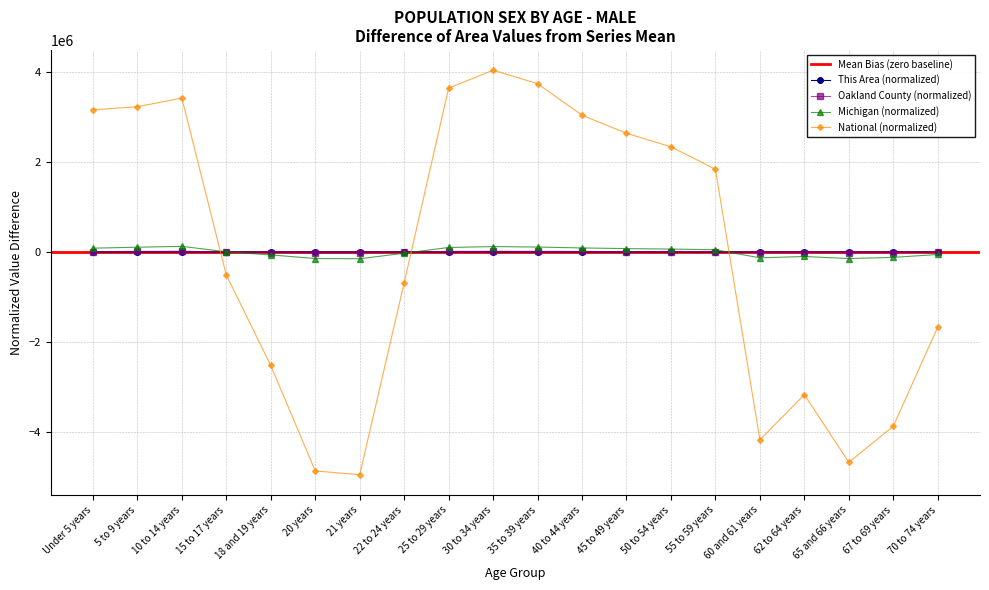

What is the maximum value for This Area?

48.2